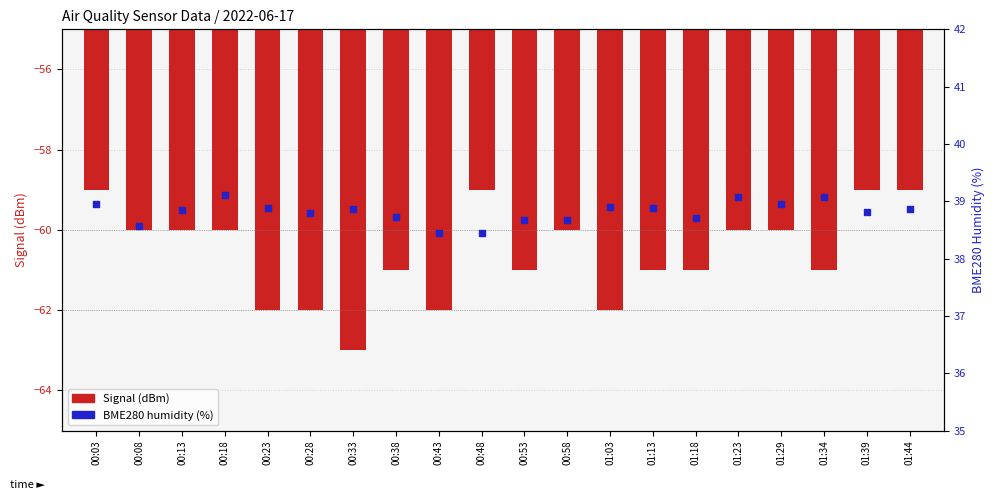

Is the value of Signal (dBm) at 00:13 greater than the value of BME280_humidity (%) at 00:13?

No